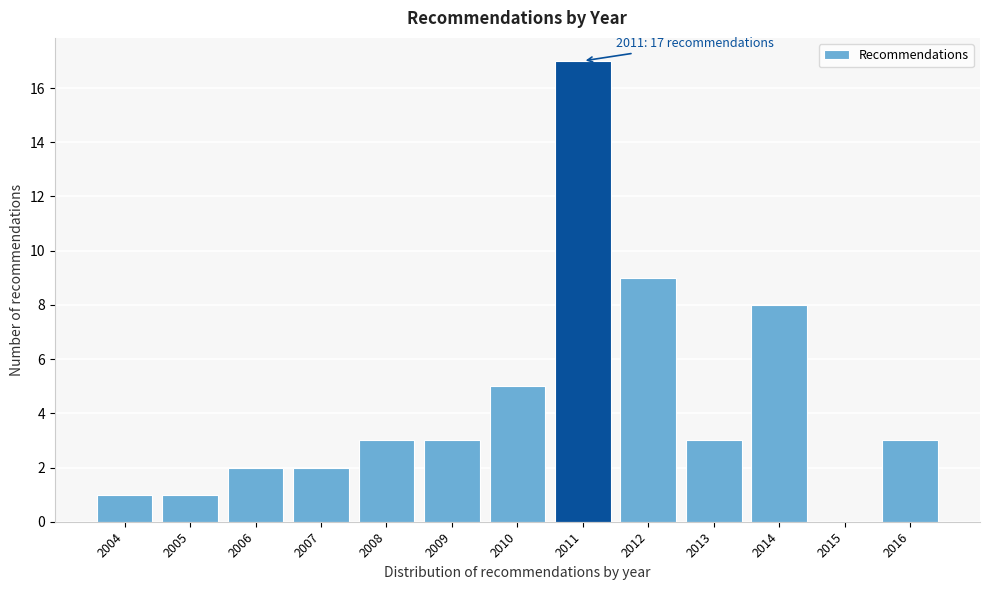

Over which range of the x-axis is the bar tallest?

2010.5 to 2011.5